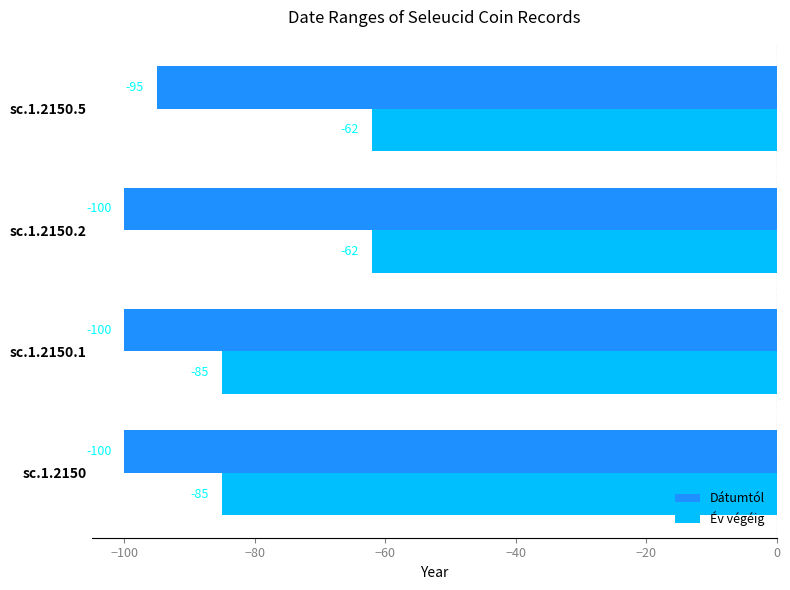

The Dátumtól series shows -100 at sc.1.2150.2. True or false?

True